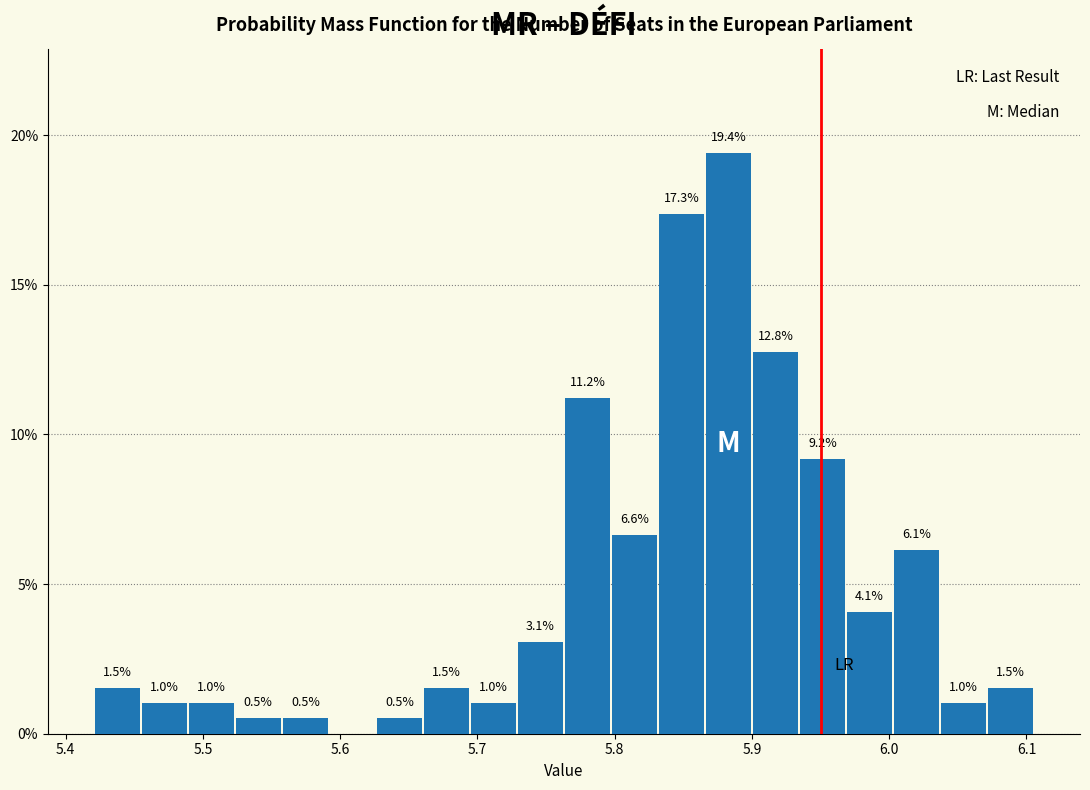

Around what value on the x-axis is the tallest bar? Give the approximate position of its centre, as read against the axis.

5.88